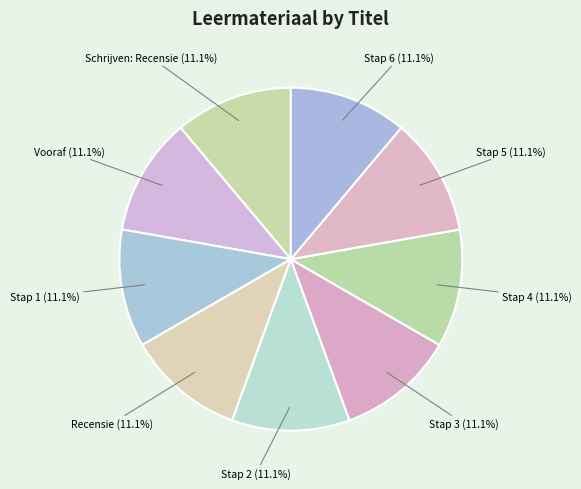

The Stap 1 slice represents 11% of the pie. True or false?

True